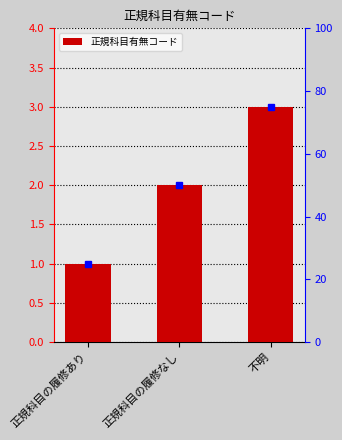

Where is the data nearest to the value 2?

正規科目の履修なし